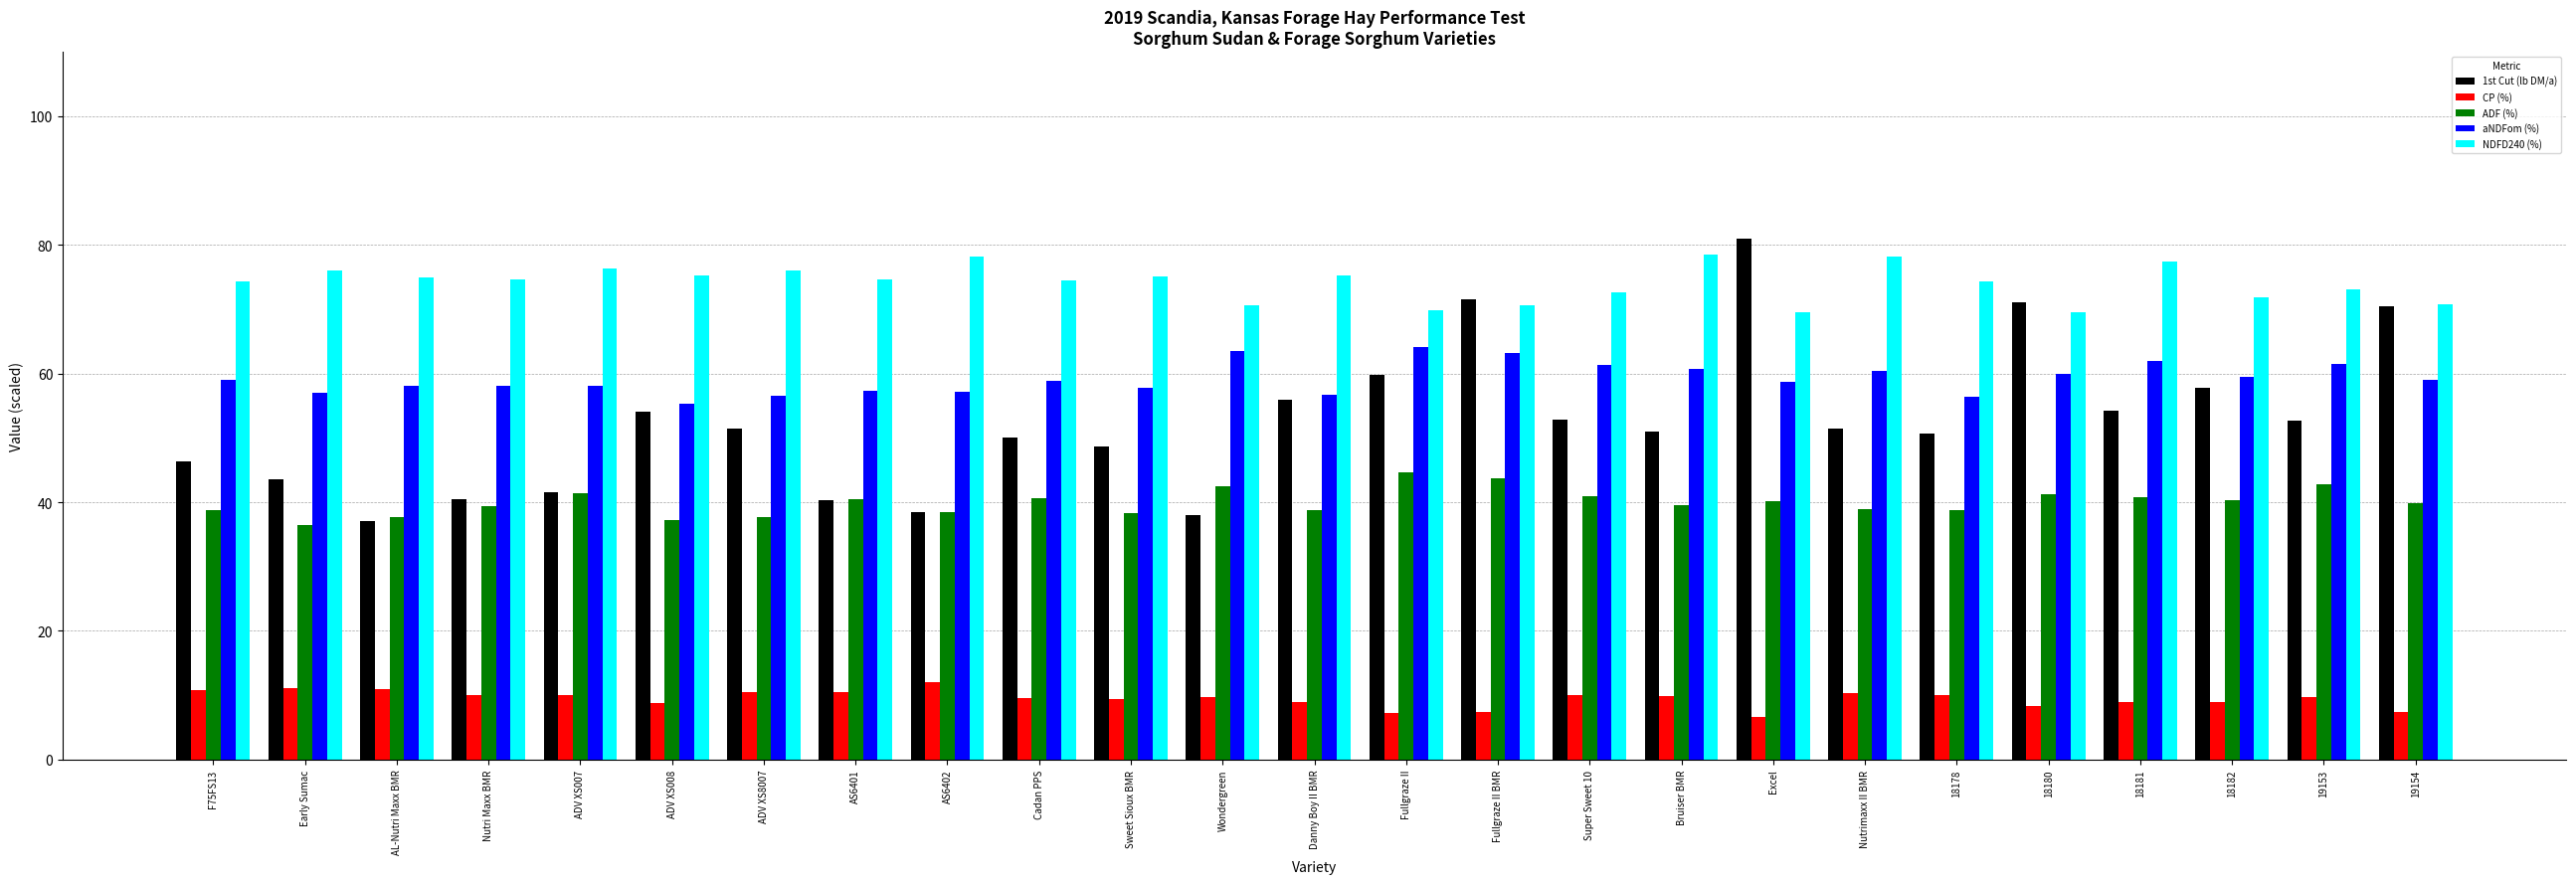

What is the total value across all series at 19154?

247.4